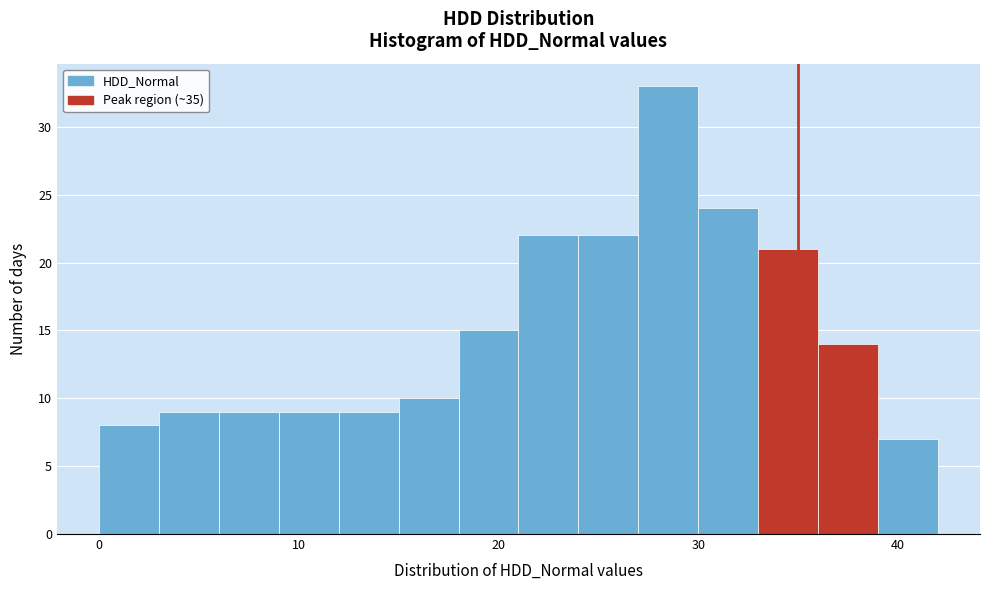

Around what value on the x-axis is the tallest bar? Give the approximate position of its centre, as read against the axis.

29